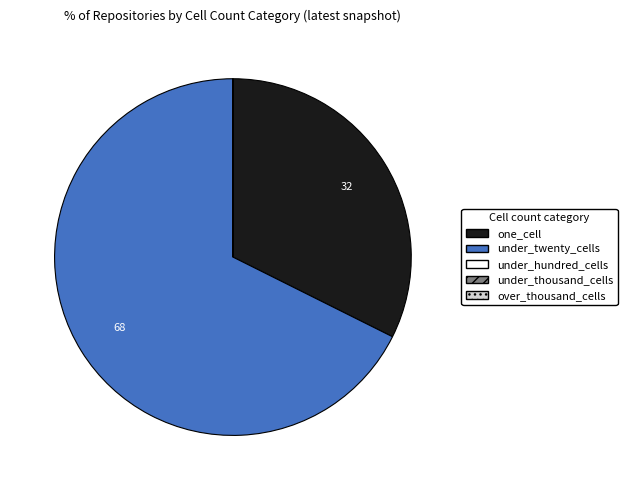

Is there a majority slice in this chart?

Yes